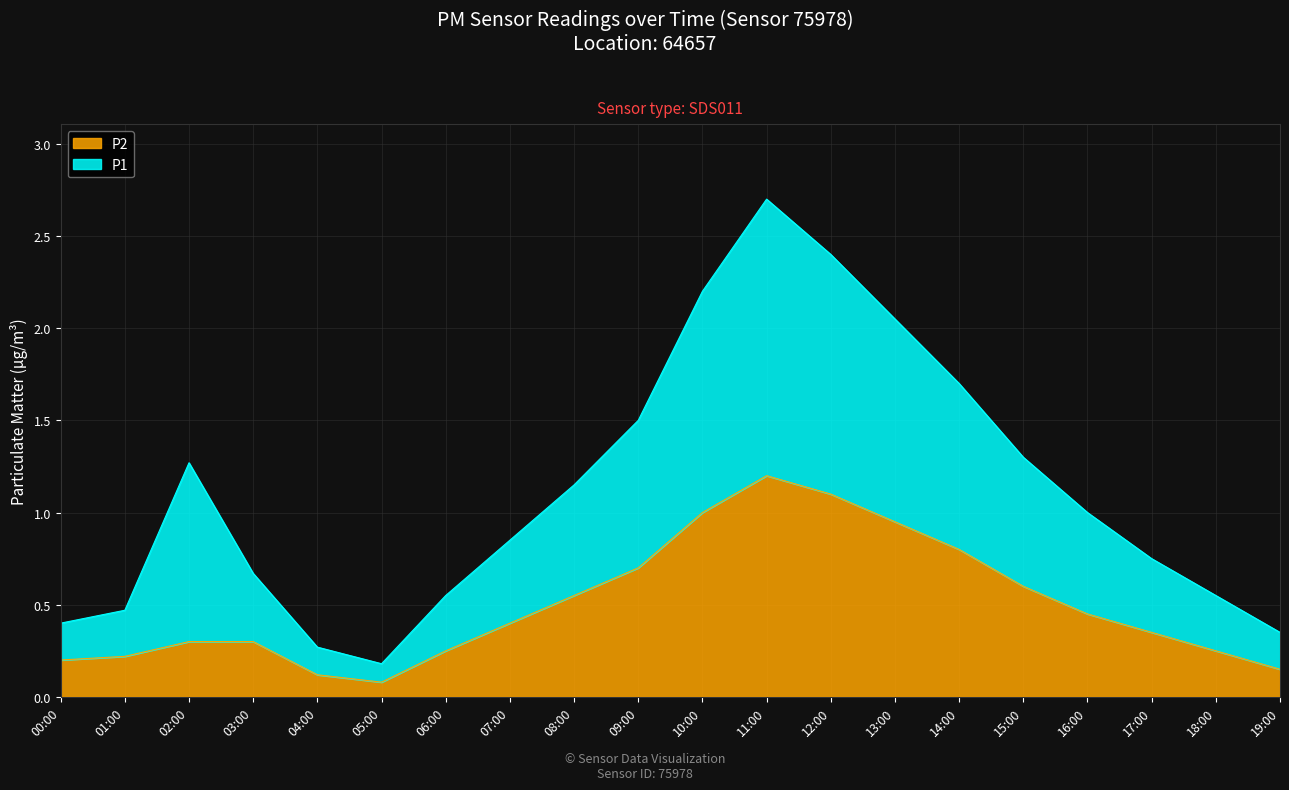

The P1 series shows 1.3 at 15:00. True or false?

True